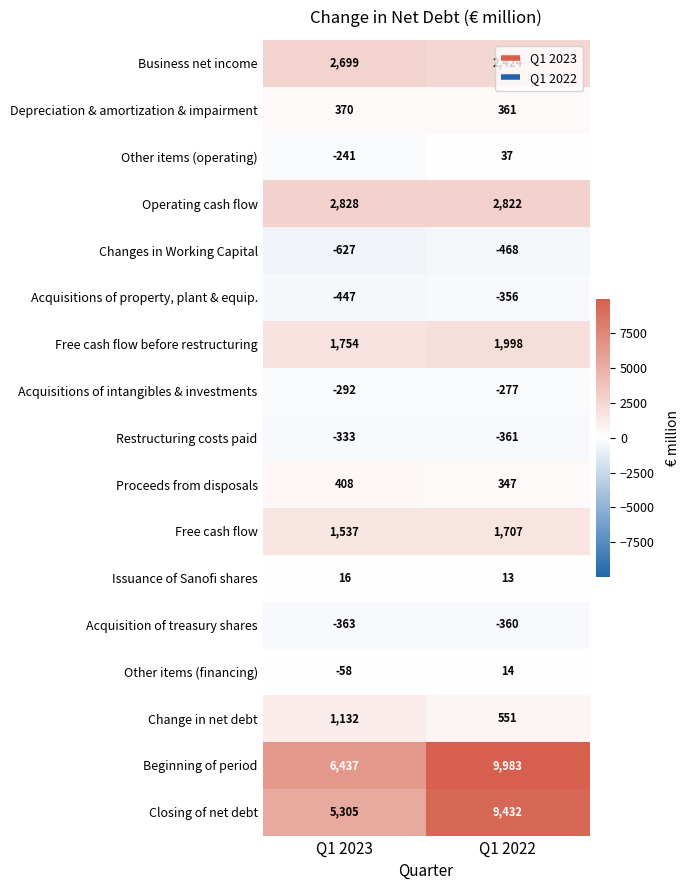

How many values in the Business net income series are below 2699?

1